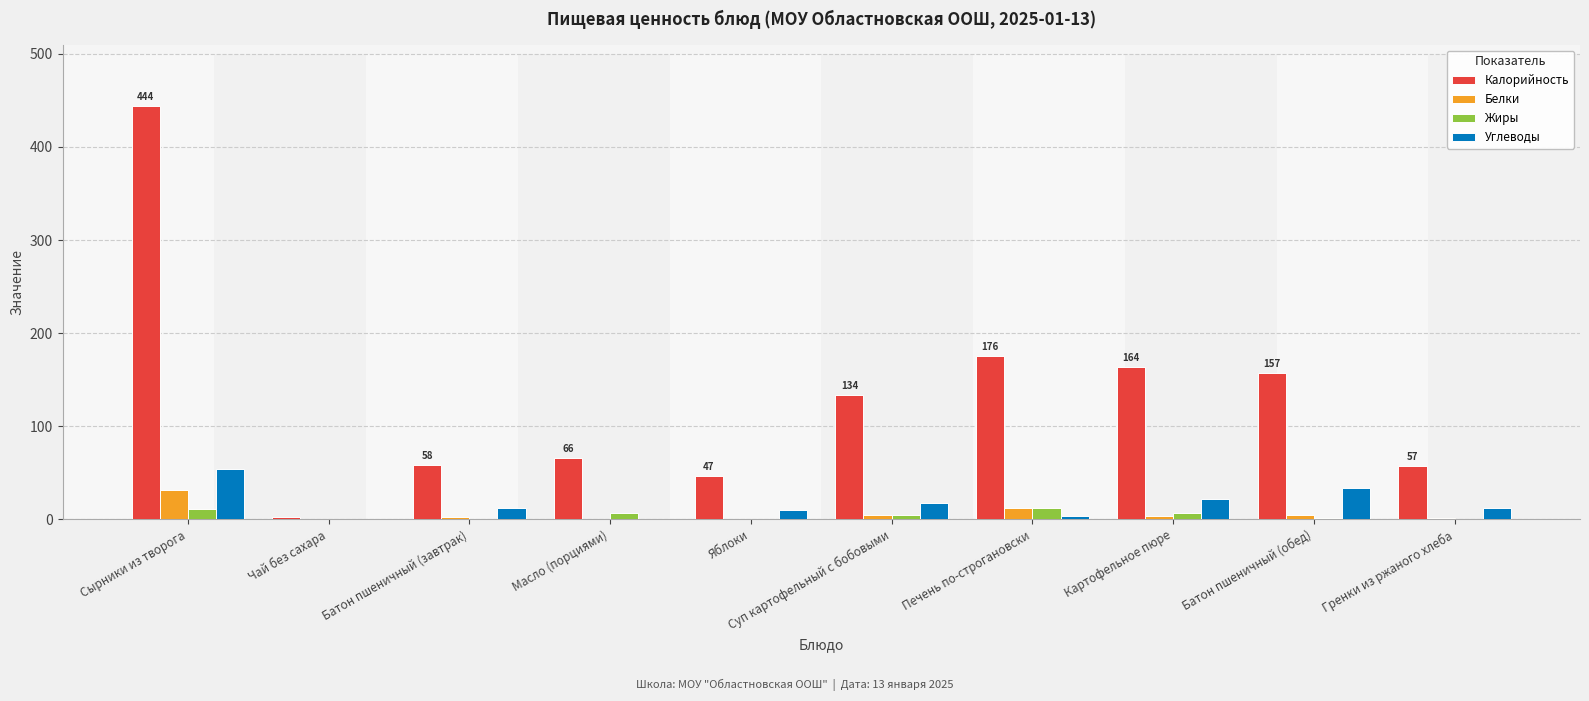

Is it true that Углеводы equals 29.0 at Сырники из творога?

False